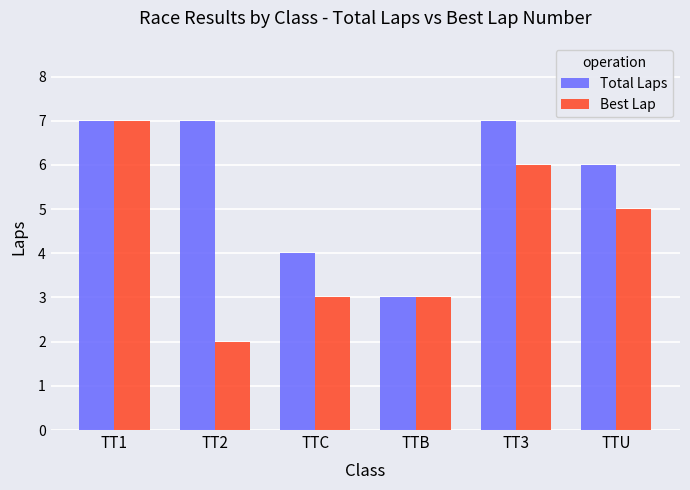

What is the lowest value of the Total Laps series?

3